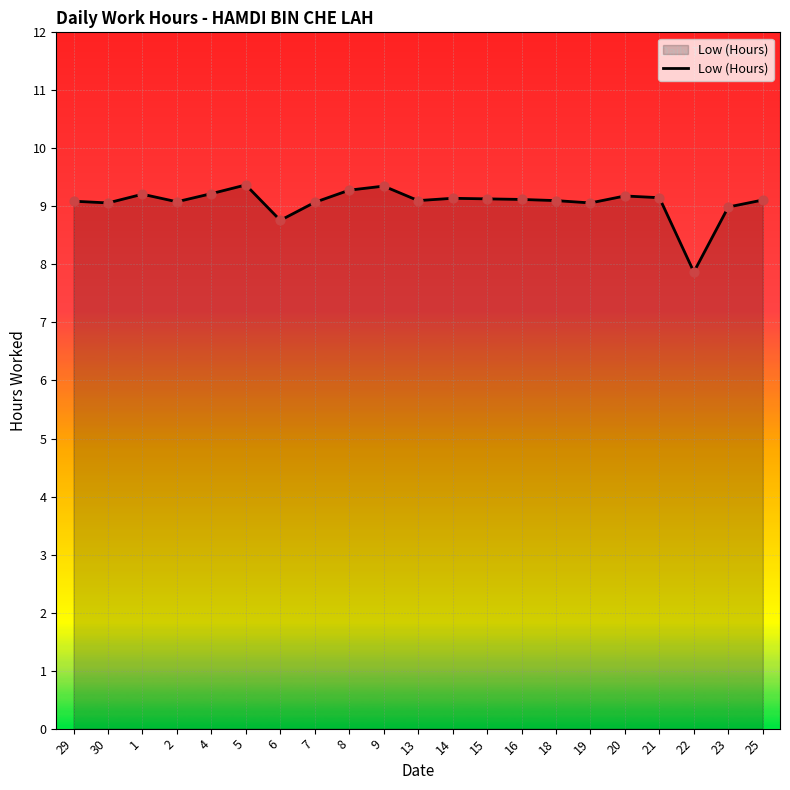

What is the change in value from 29 to 8?

+0.2